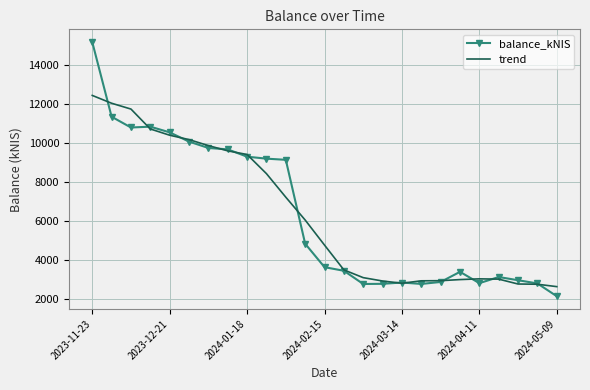

What is the average value of the trend series?

6326.0